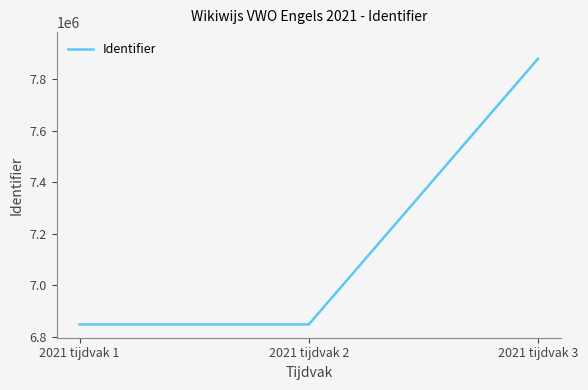

What is the difference between the values at 2021 tijdvak 3 and 2021 tijdvak 1?

1032036